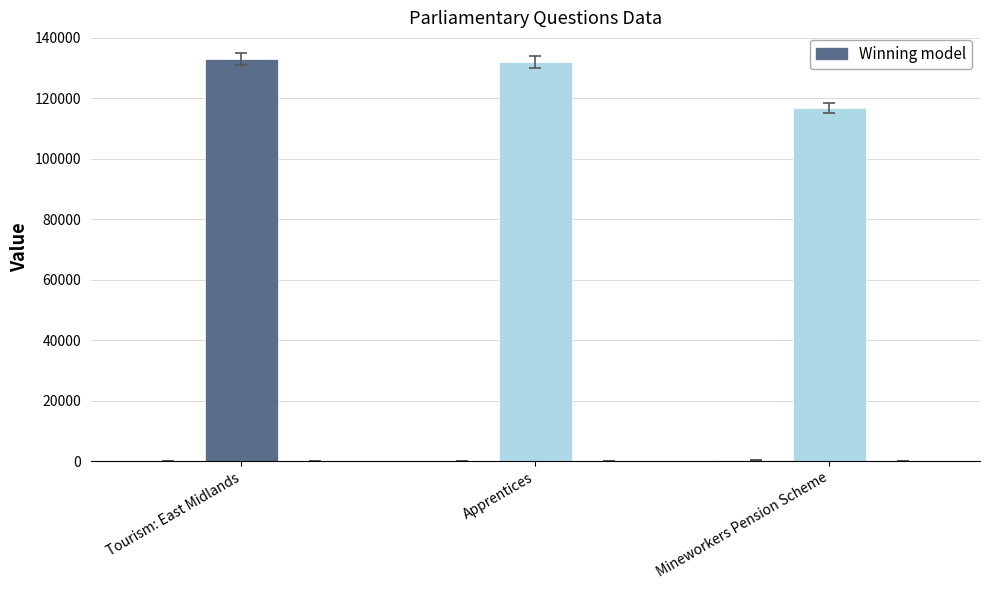

Reading left to right, what are all the values shown in this chart?

answering dept id: 10	60	201
uin: 132991	131776	116773
house id: 1	1	1